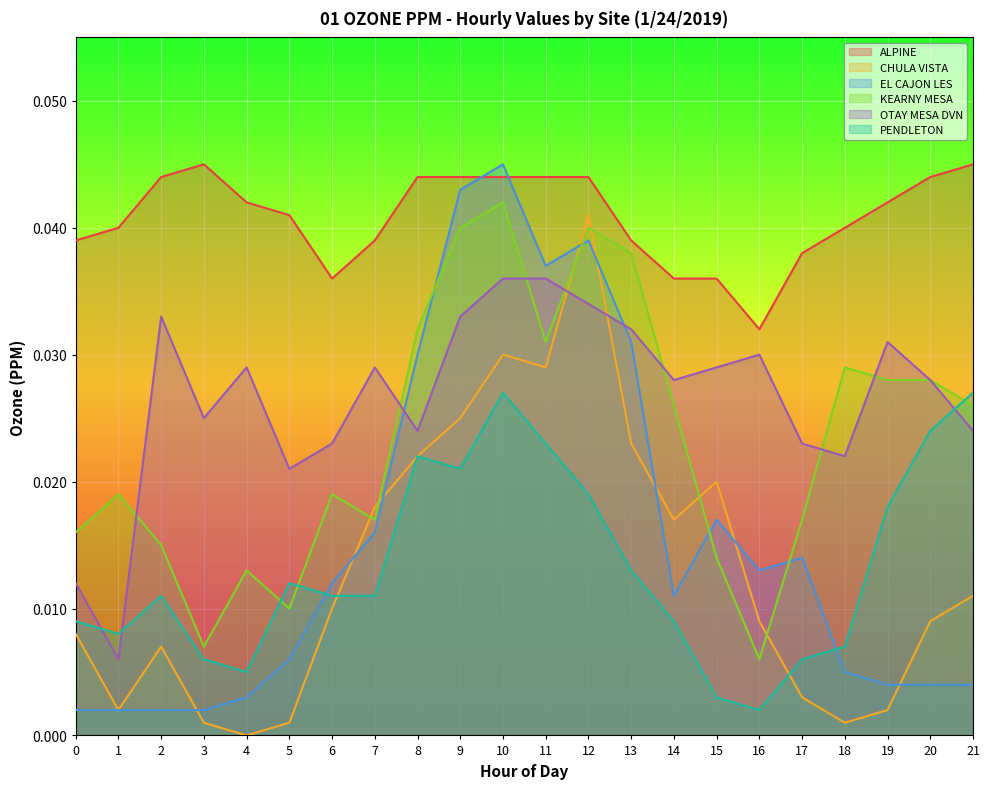

What are all the series names shown in the legend?

ALPINE, CHULA VISTA, EL CAJON LES, KEARNY MESA, OTAY MESA DVN, PENDLETON